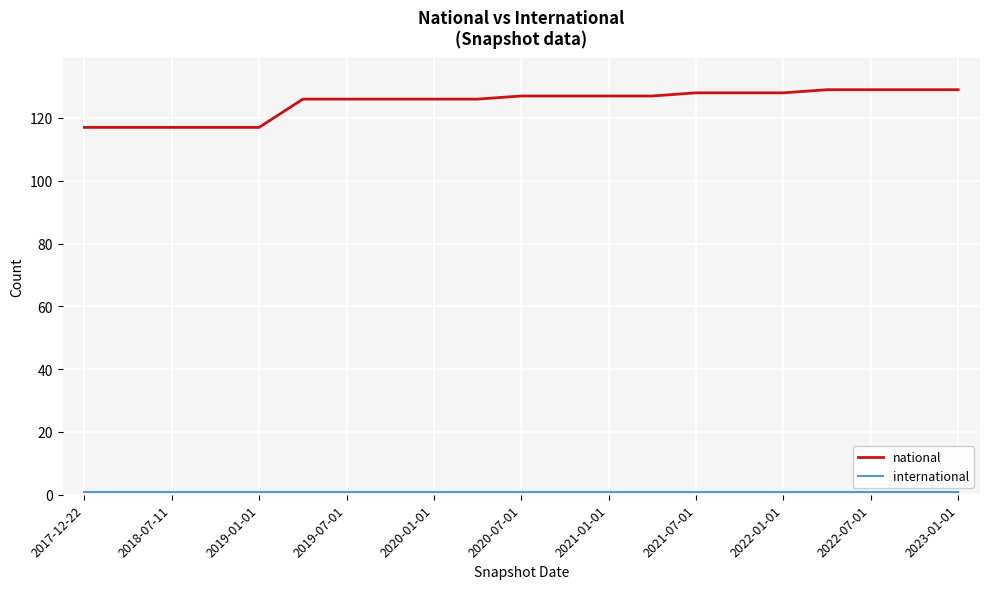

What is the maximum value shown in the chart?

129